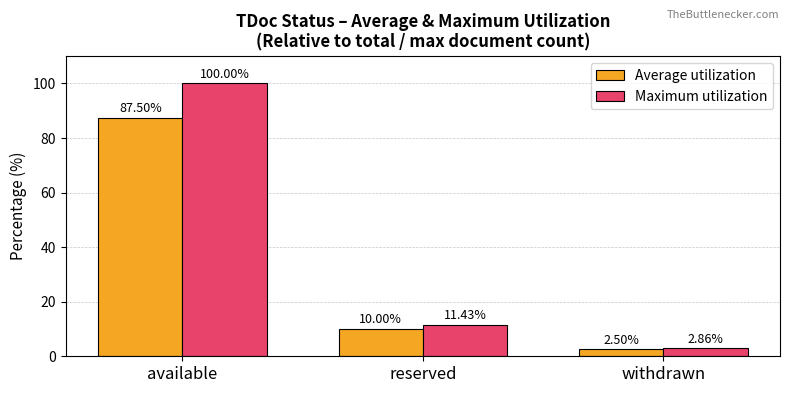

What is the label of the 2nd bar from the left?

reserved